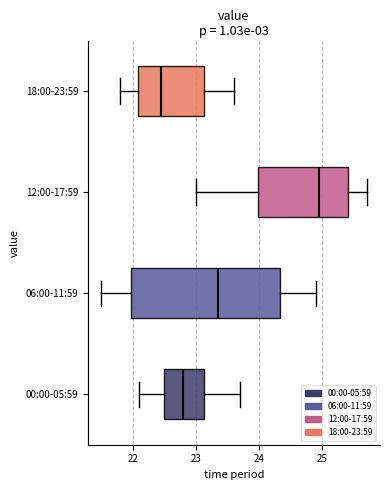

Where does the median line of the box for 12:00-17:59 sit on the x-axis? The values are not printed on the chart, so give them approximately, as read against the axis.

25.0